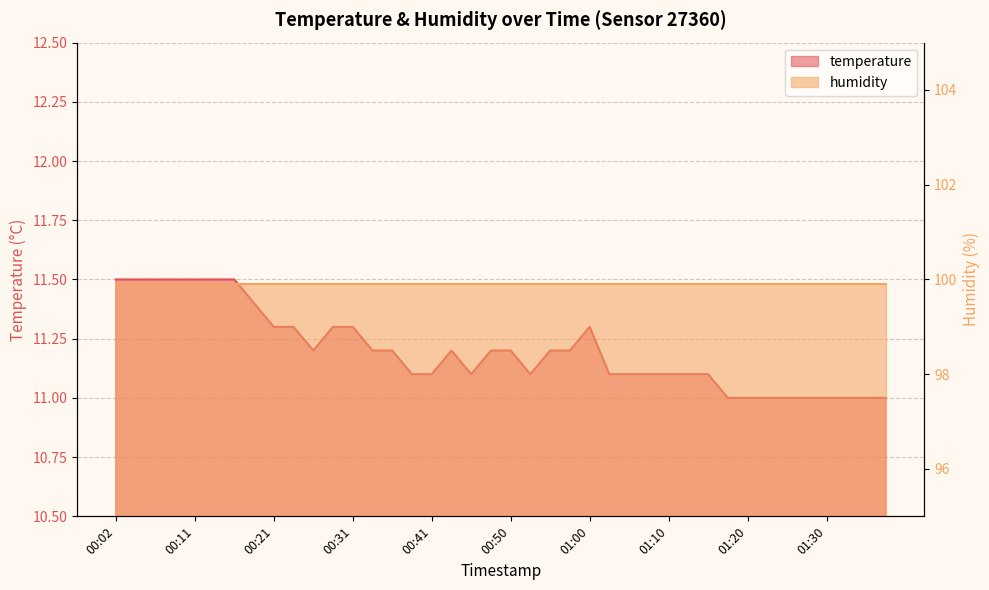

List the labels in order of value, smallest first.

01:17, 01:20, 01:22, 01:25, 01:27, 01:30, 01:32, 01:35, 01:38, 00:38, 00:41, 00:46, 00:53, 01:03, 01:05, 01:08, 01:10, 01:12, 01:15, 00:26, 00:33, 00:36, 00:43, 00:48, 00:50, 00:55, 00:58, 00:21, 00:24, 00:29, 00:31, 01:00, 00:19, 00:02, 00:04, 00:07, 00:09, 00:11, 00:14, 00:16